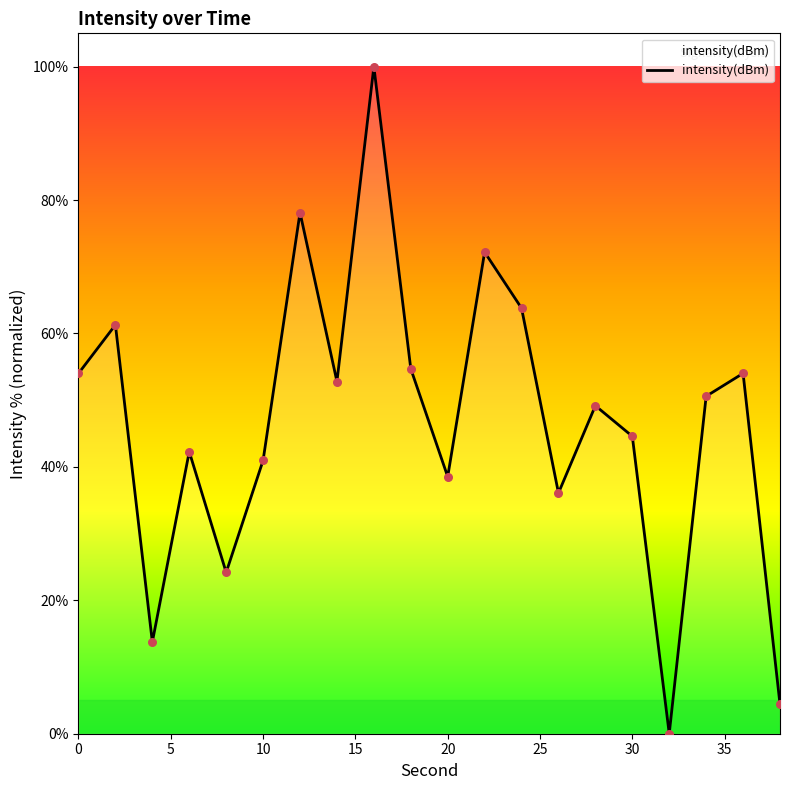

What is the difference between the maximum and minimum values?

100.0